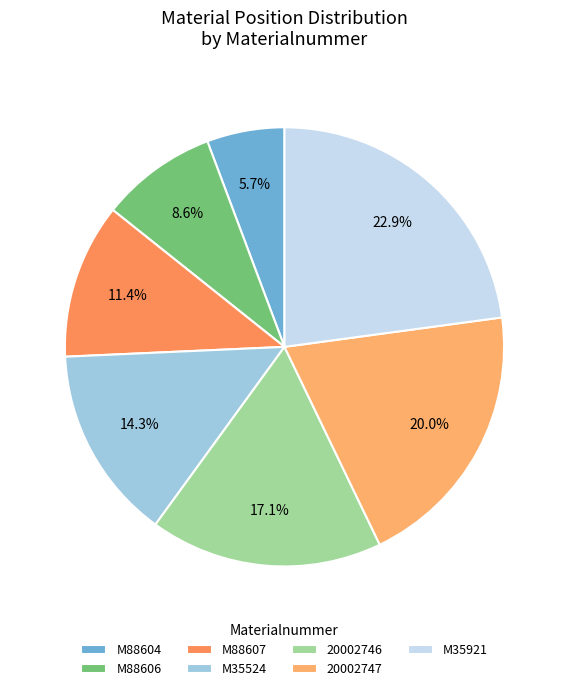

Approximately how many times larger is the value at M35921 compared to M35524?

1.6